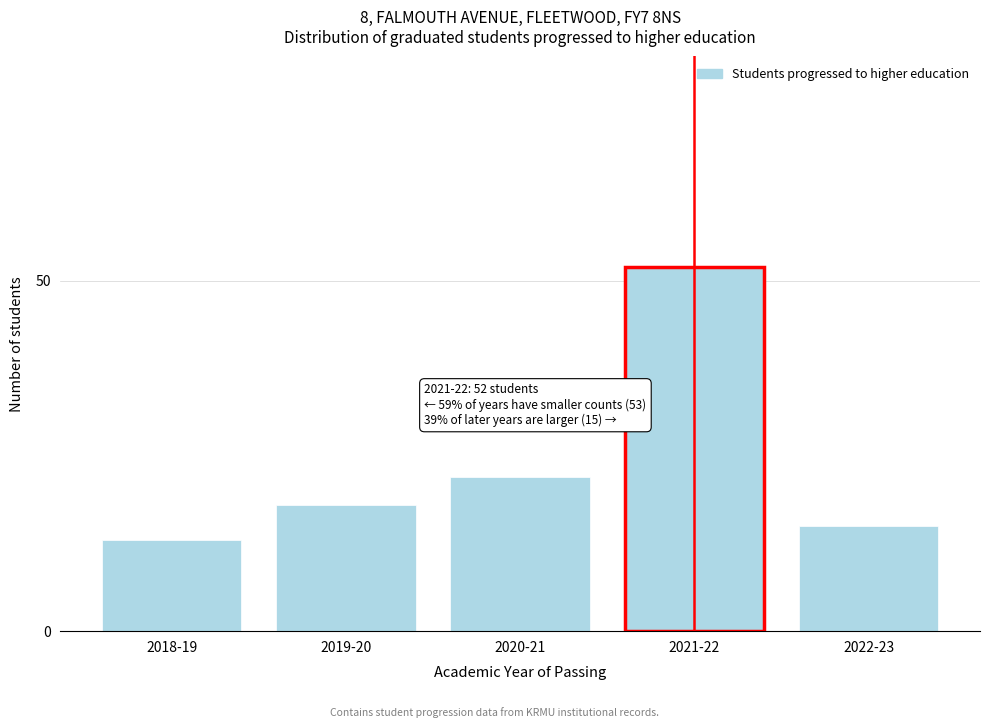

Reading right to left, extract all data points from this chart.

15	52	22	18	13